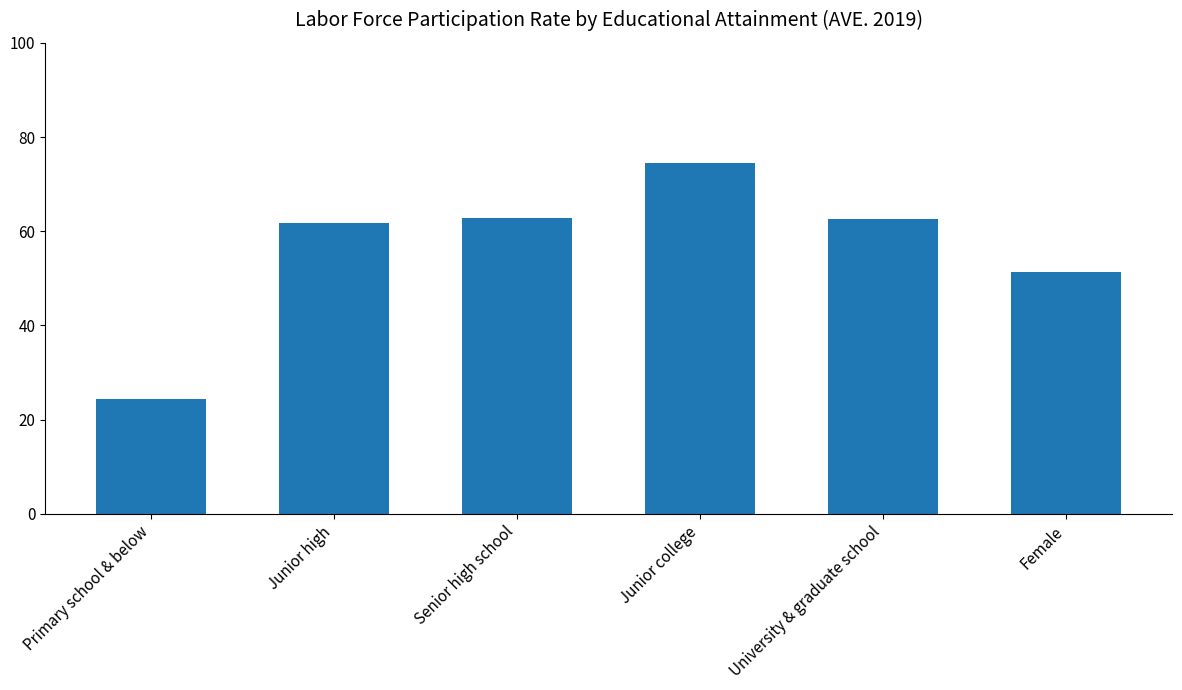

What is the difference between the values at Female and Junior high?

10.4